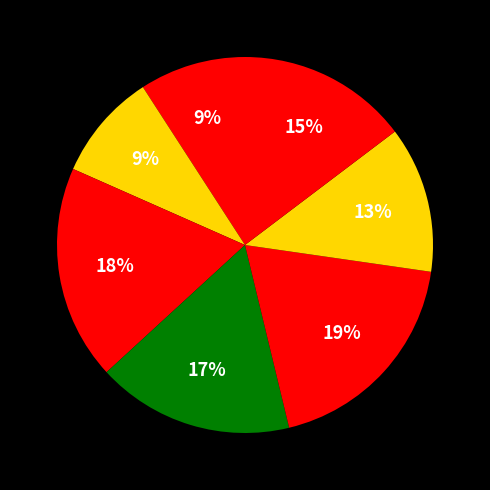

How many segments does this pie chart have?

7